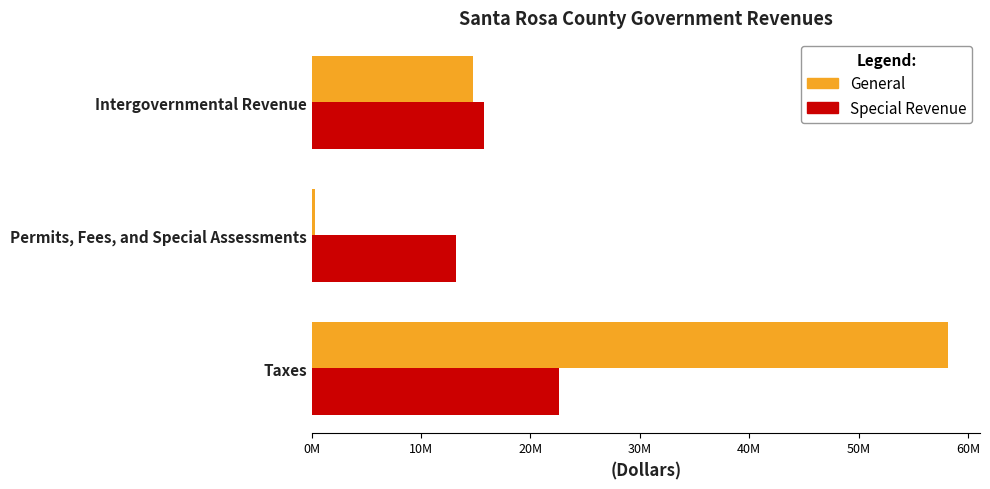

What are all the series names shown in the legend?

General, Special Revenue